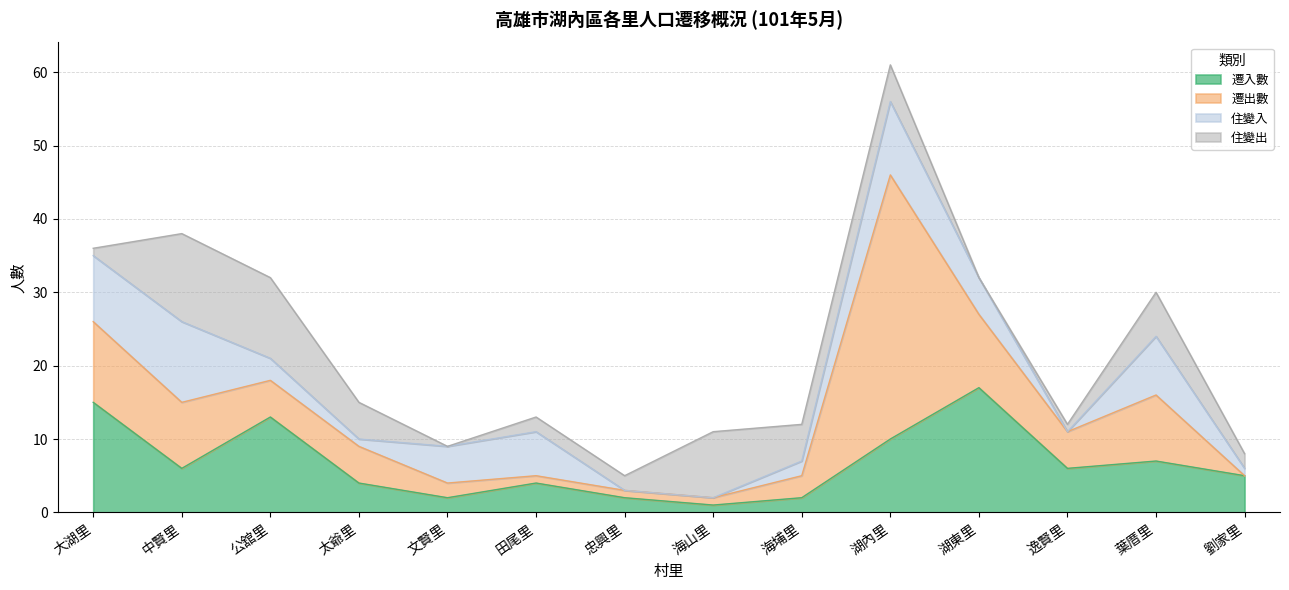

What is the maximum value shown in the chart?

36